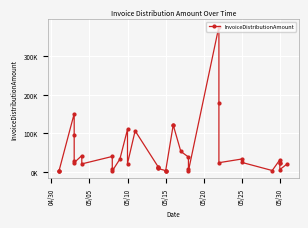

The value at 05/25 is 29481.5. True or false?

True